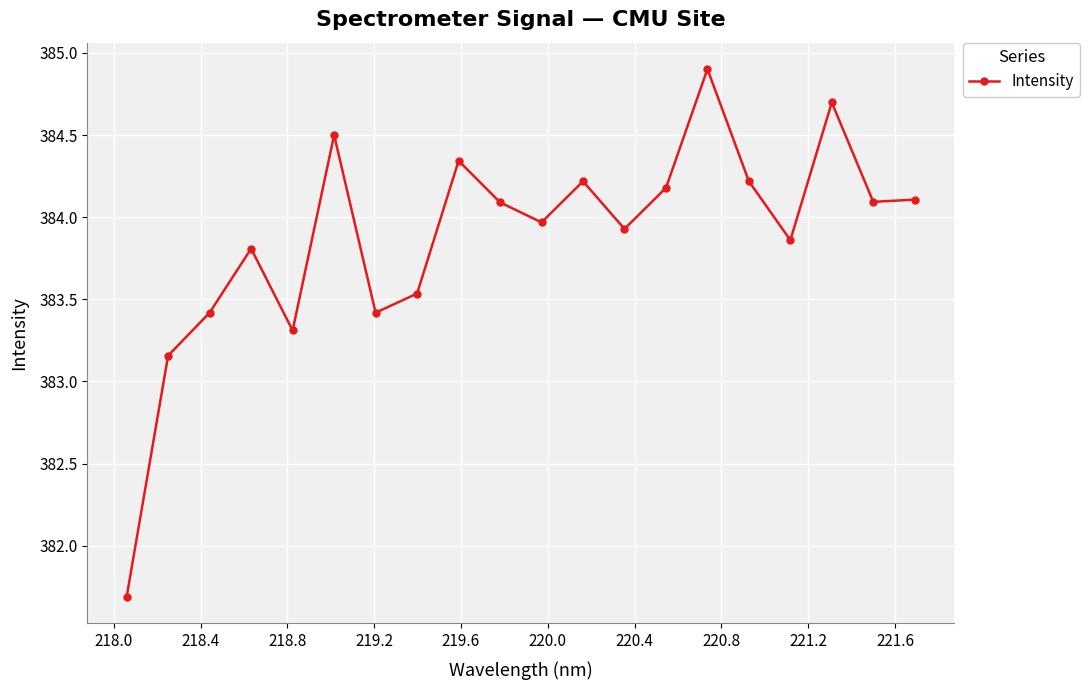

What is the maximum value shown in the chart?

384.9